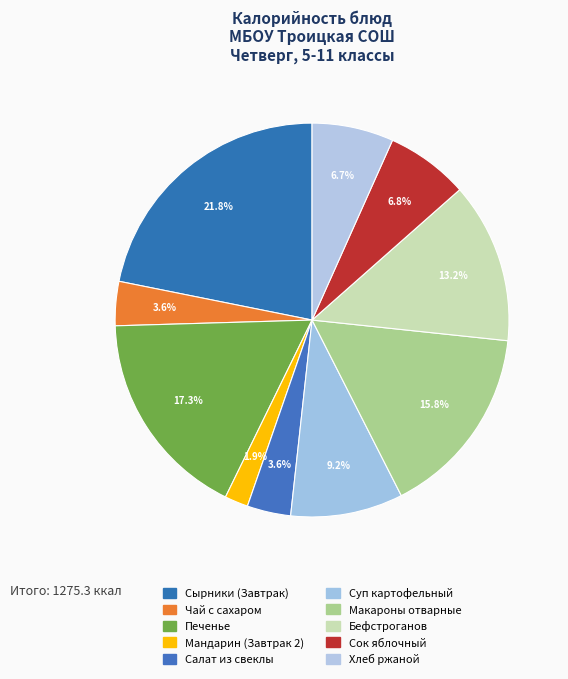

How much of the chart is everything except Печенье?

82.7%